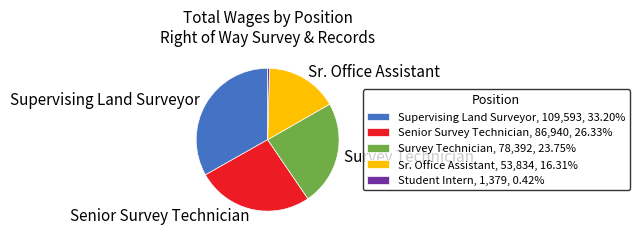

What is the smallest slice in the pie chart?

Student Intern